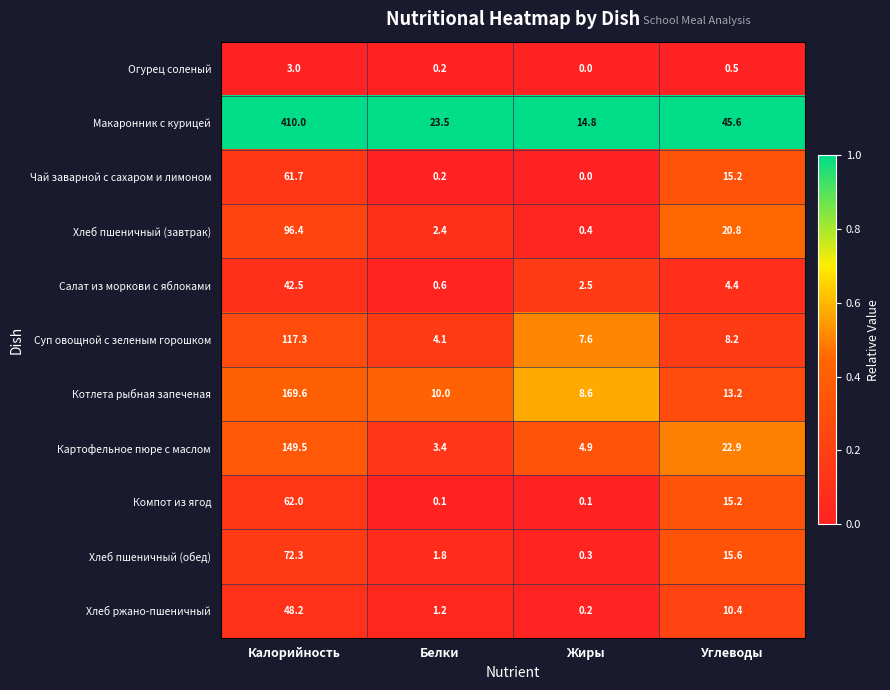

At which label does Хлеб ржано-пшеничный first exceed 10?

Калорийность